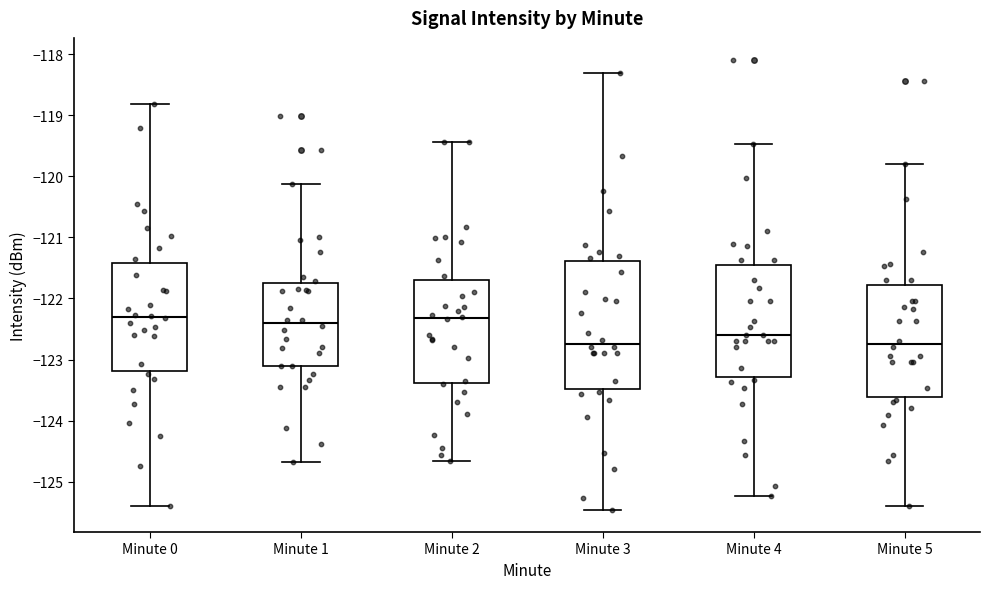

Reading left to right, read every box against the y-axis: the position of its median line, the range the box covers, and the ends of its whiskers. The values are not printed on the chart, so give them approximately, as read against the axis.

Minute 0: median -122.3, box -123.2 to -121.4, whiskers -125.4 to -118.8
Minute 1: median -122.4, box -123.1 to -121.8, whiskers -124.7 to -120.1
Minute 2: median -122.3, box -123.4 to -121.7, whiskers -124.7 to -119.4
Minute 3: median -122.7, box -123.5 to -121.4, whiskers -125.5 to -118.3
Minute 4: median -122.6, box -123.3 to -121.5, whiskers -125.2 to -119.5
Minute 5: median -122.8, box -123.6 to -121.8, whiskers -125.4 to -119.8